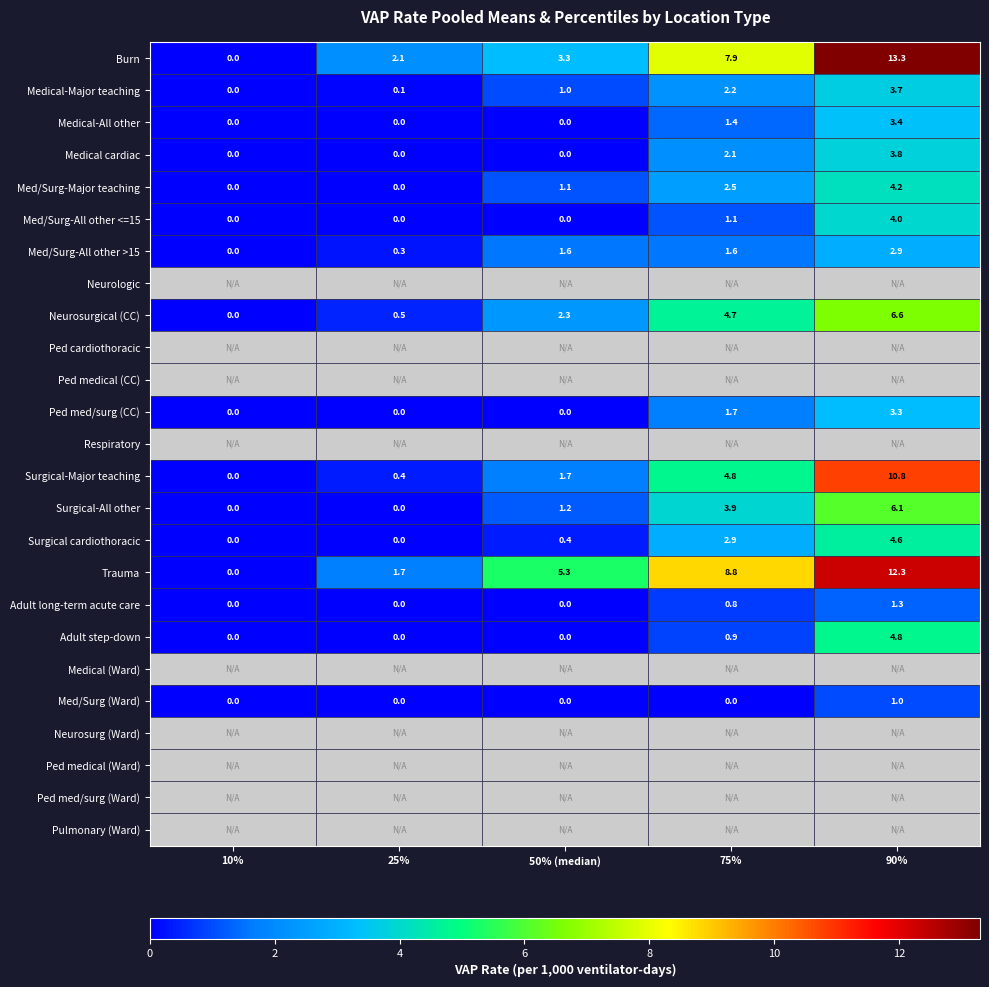

List the labels in order of Trauma value, smallest first.

10%, 25%, 50% (median), 75%, 90%